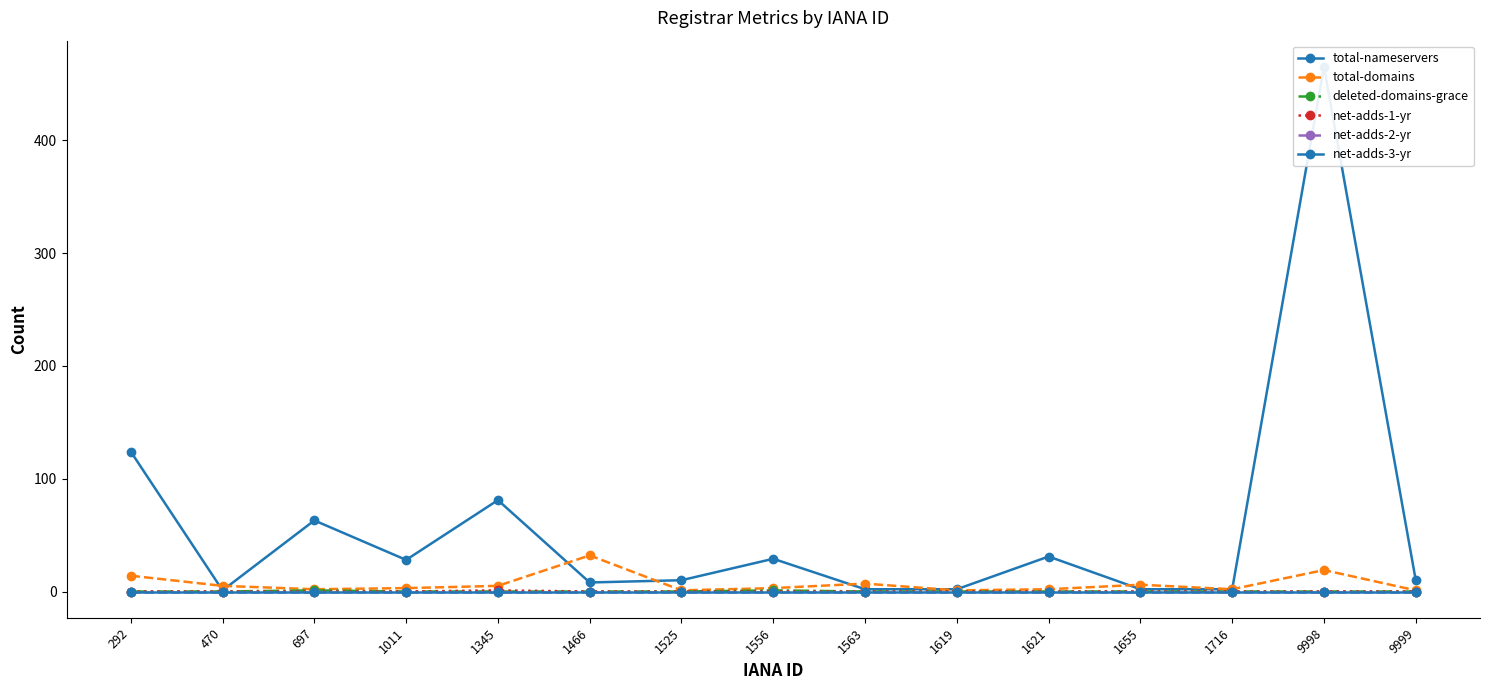

Where is total-domains nearest to the value 16?

292